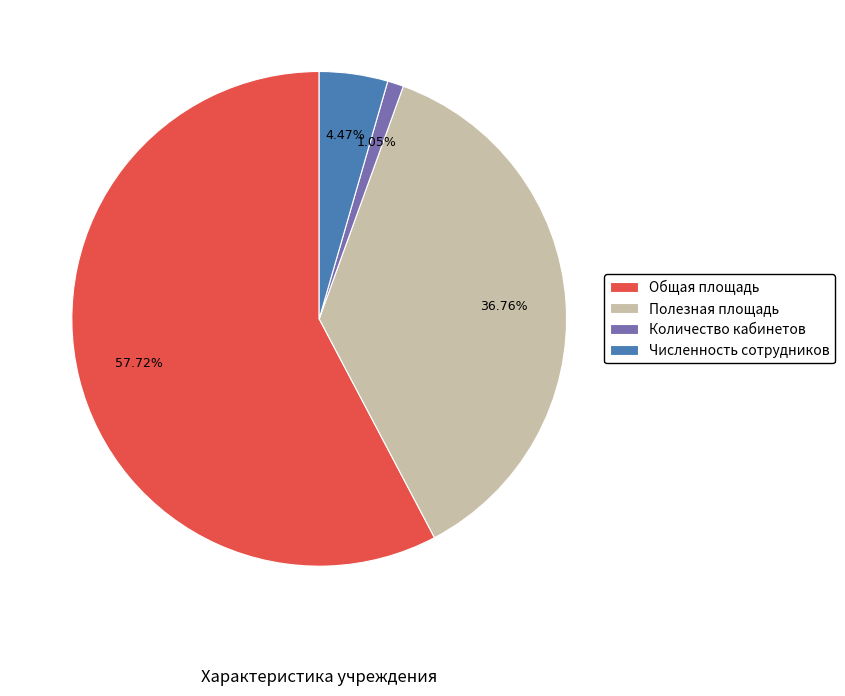

To the nearest percent, what is the difference between the largest and smallest slice percentages?

57%